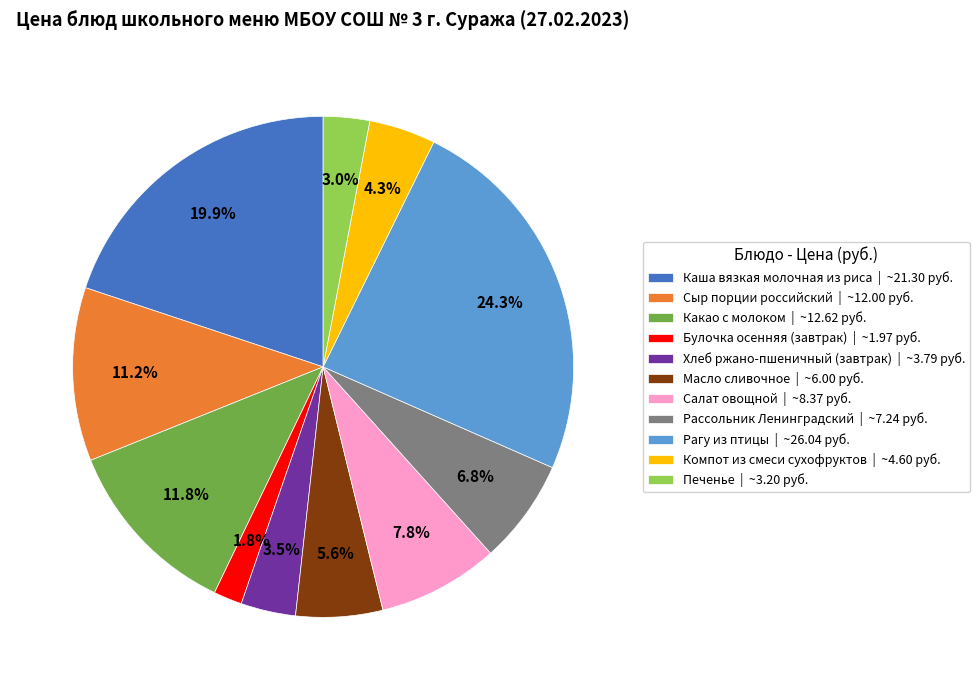

Which slice is the largest?

Рагу из птицы